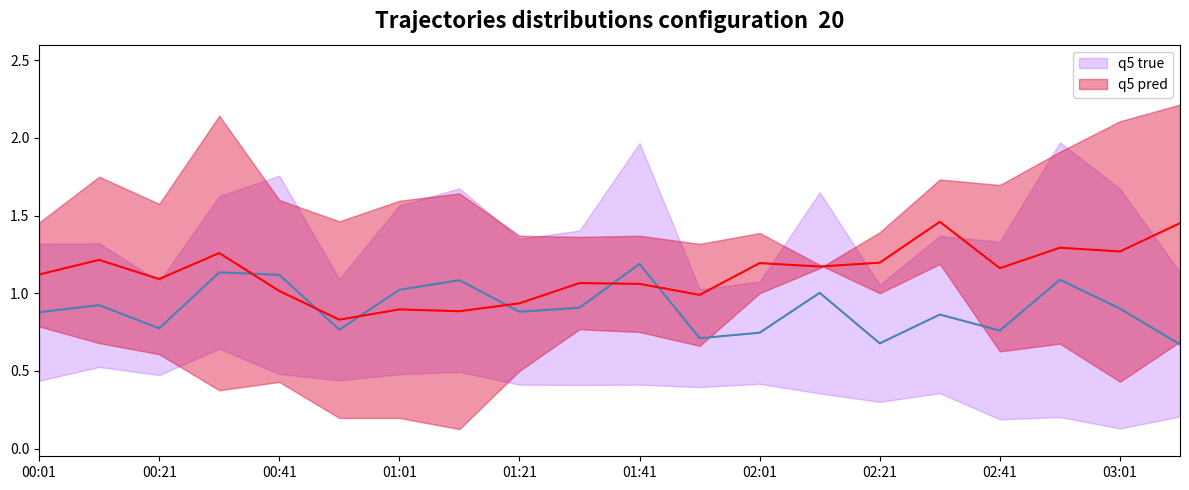

What is the total value across all series at 15?

2.3